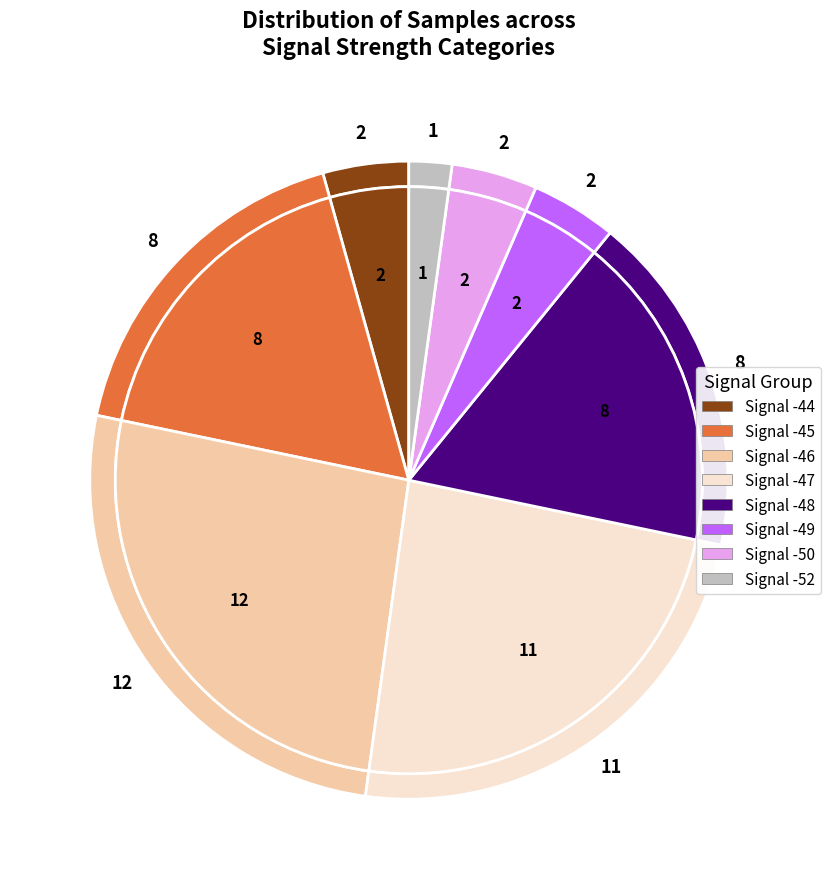

True or false: Signal -48 accounts for 23% of the total.

False